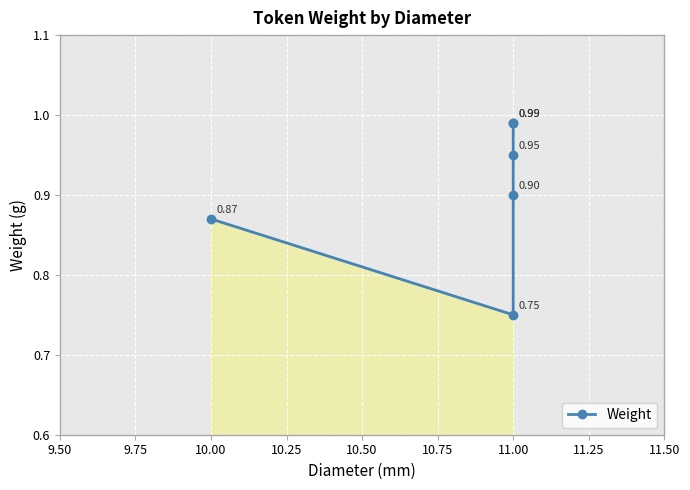

Is it true that the value at 11.00 is 1.3?

False